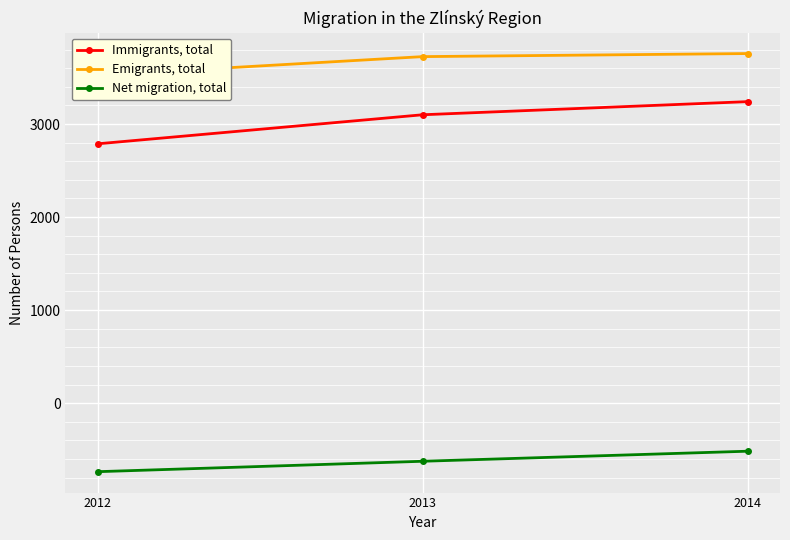

Reading right to left, extract all data points from this chart.

Immigrants, total: 3241	3100	2788
Emigrants, total: 3758	3725	3525
Net migration, total: -517	-625	-737